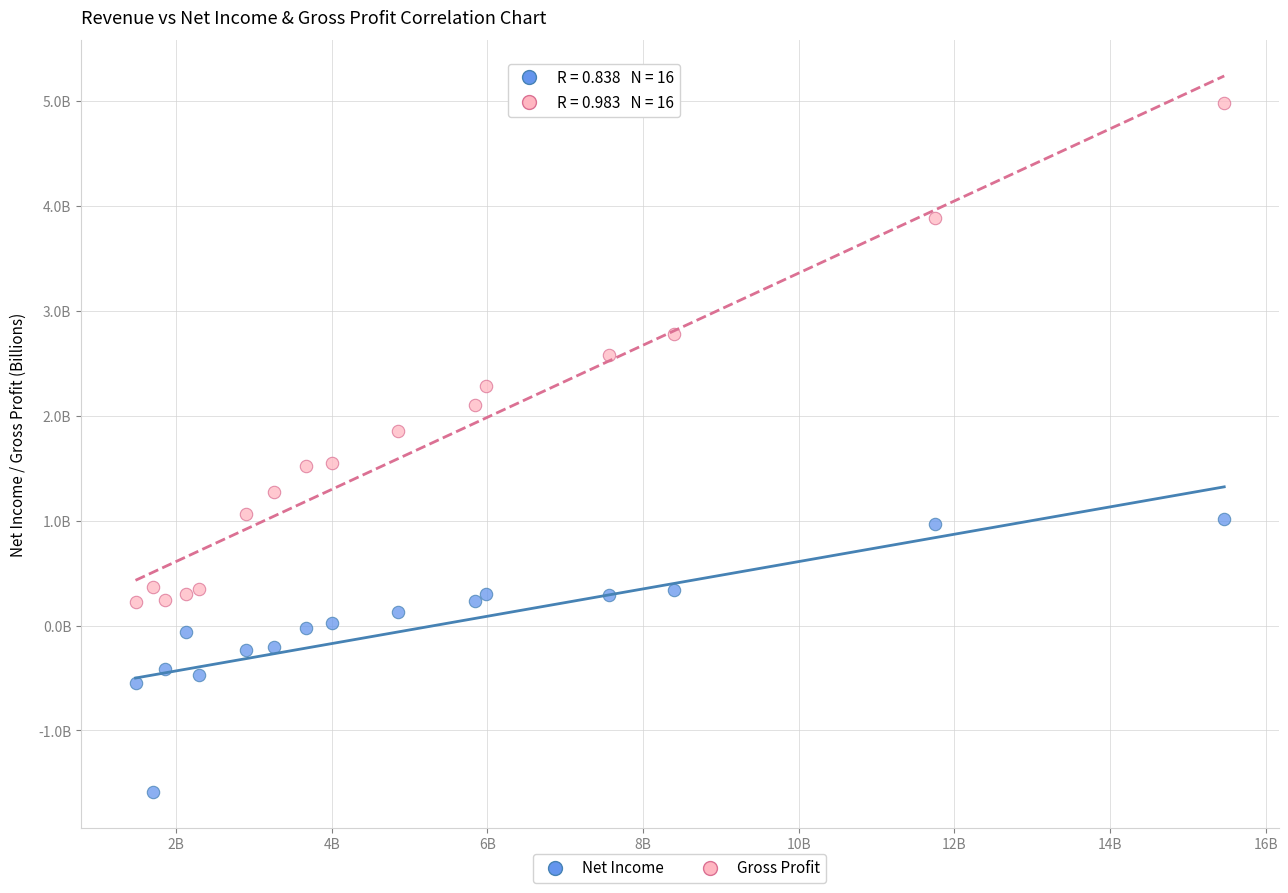

Which series contains the lowest Y value?

Net Income